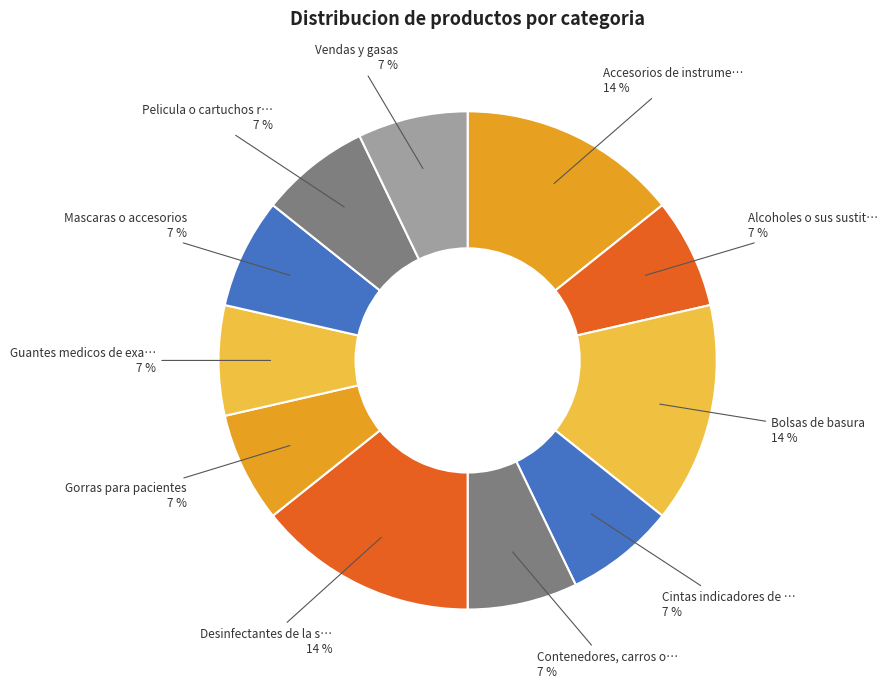

How many slices are in this pie chart?

11